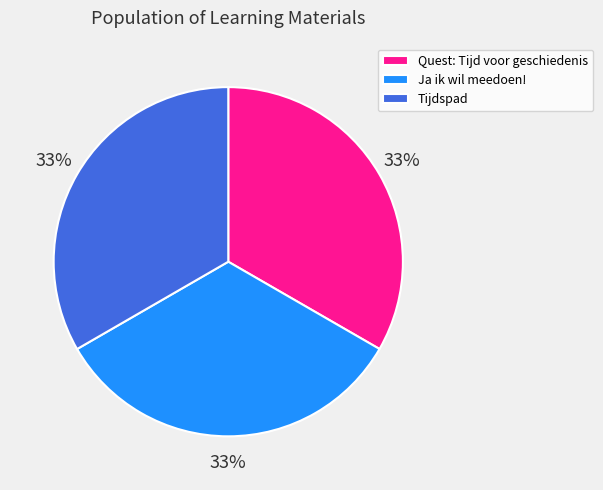

Combined, do Tijdspad and Quest: Tijd voor geschiedenis account for over 50%?

Yes